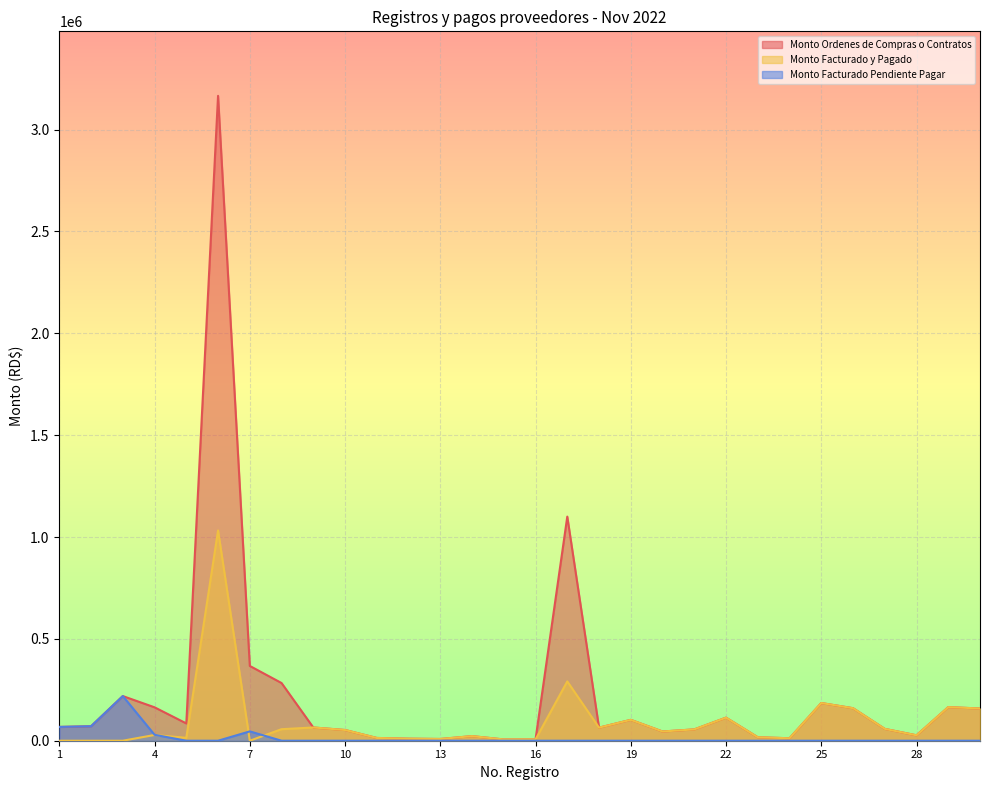

Which label corresponds to the smallest value in the chart?

1